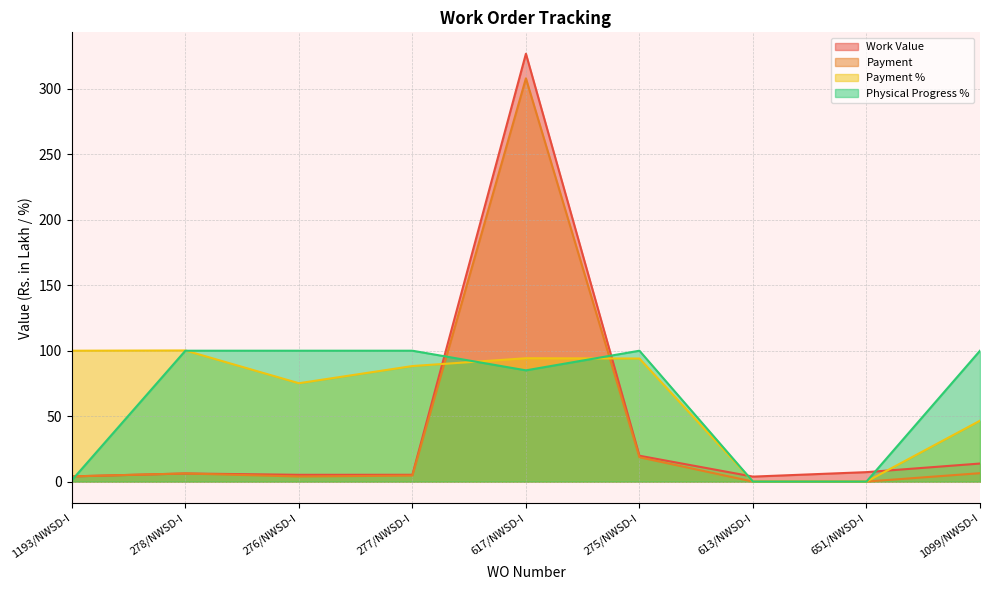

Reading left to right, what are all the values shown in this chart?

Work Value: 4.0	6.2	5.2	5.2	326.9	19.8	3.8	7.2	13.8
Payment: 4.0	6.2	3.9	4.6	308.1	18.6	0.0	0.0	6.4
Payment %: 100.0	100.2	75.2	88.3	94.2	94.0	0.0	0.0	46.5
Physical Progress %: 1.0	100.0	100.0	100.0	85.0	100.0	0.0	0.0	100.0